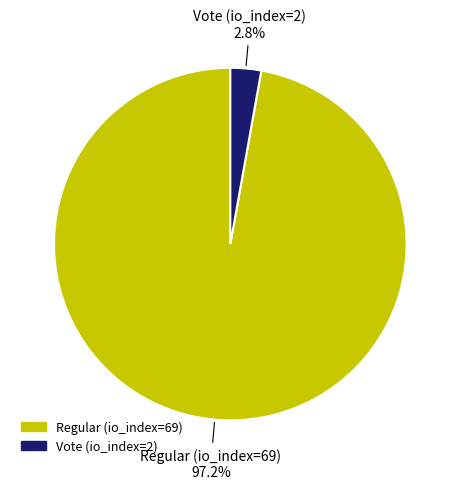

The Vote (io_index=2) slice represents 15% of the pie. True or false?

False